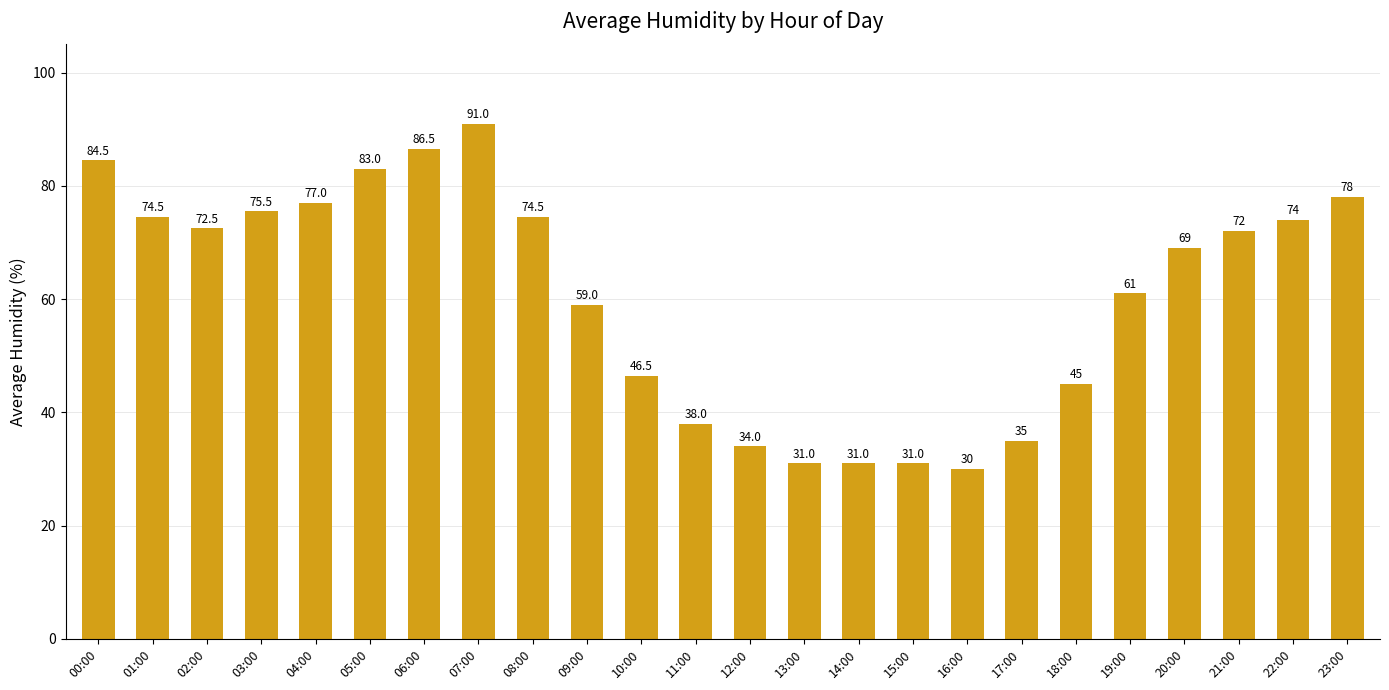

What is the value of the 14th bar from the left?

31.0